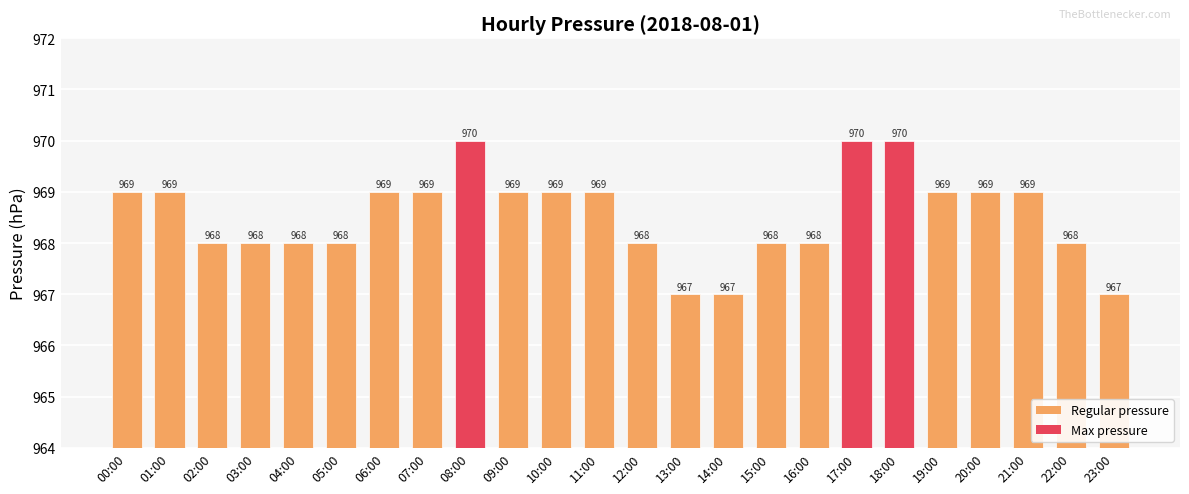

How many bars are there in total?

24